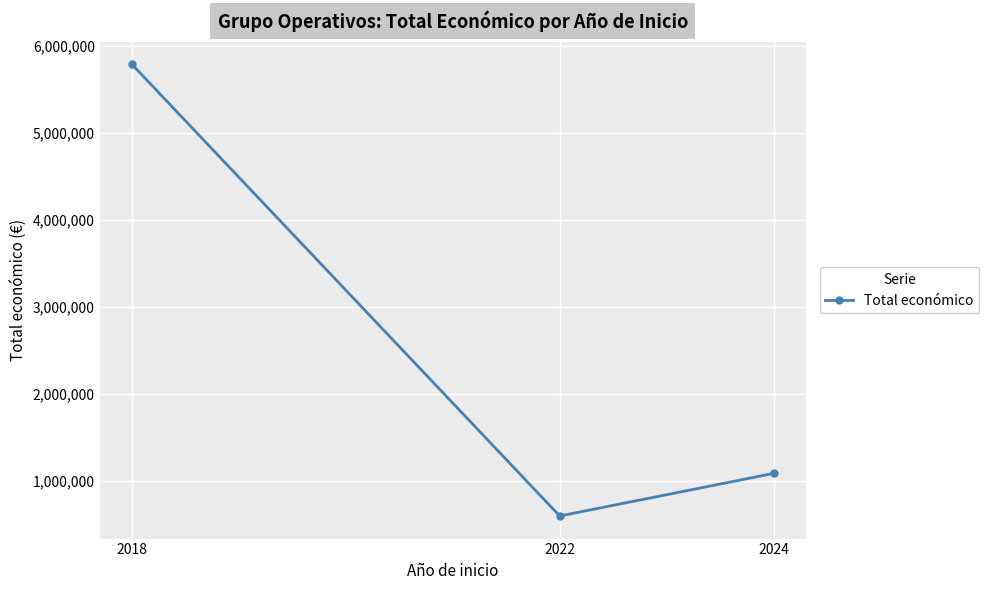

Reading left to right, what are all the values shown in this chart?

2018=5794106	2022=599480	2024=1089478